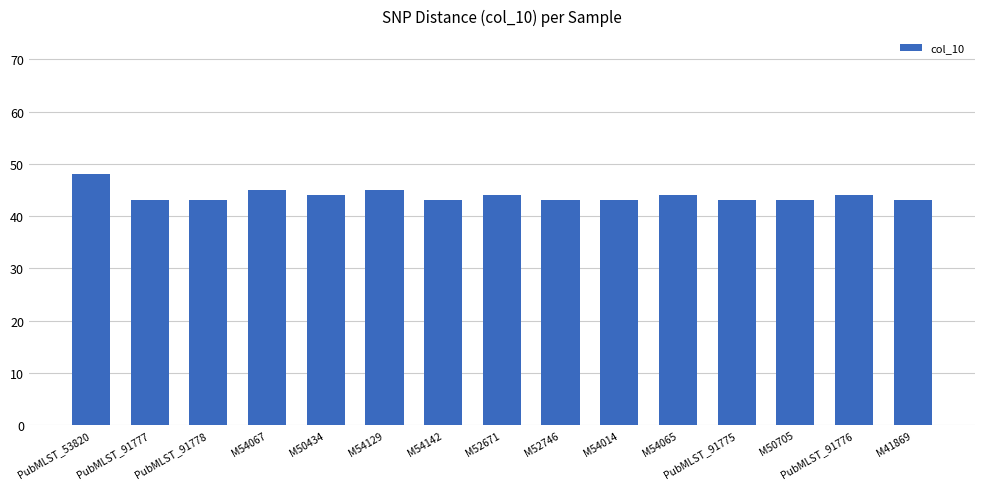

True or false: the data shows 16 at M54129.

False